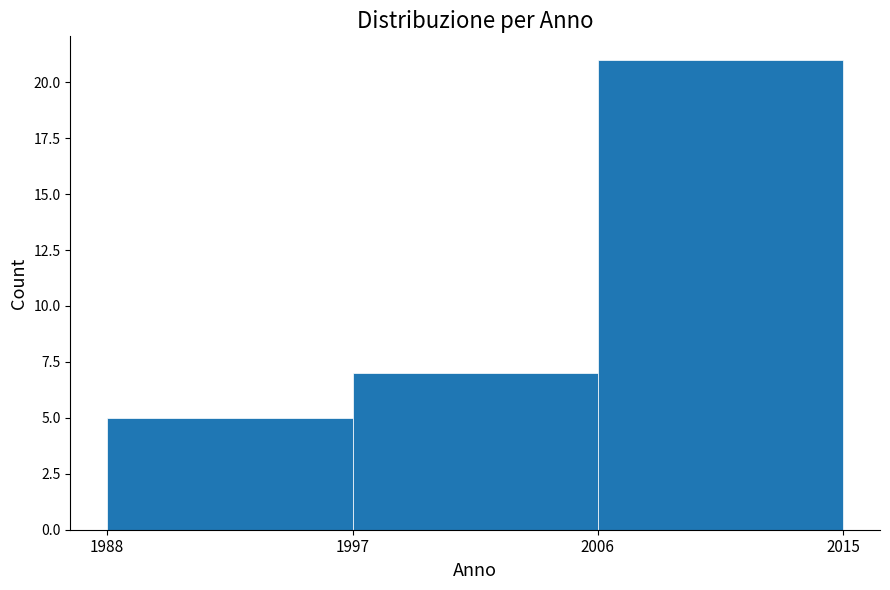

Reading left to right, list every bar in this chart as the range it spans on the x-axis followed by its height. The values are not printed on the chart, so give them approximately, as read against the axis.

1988 to 1997: 5
1997 to 2006: 7
2006 to 2015: 21